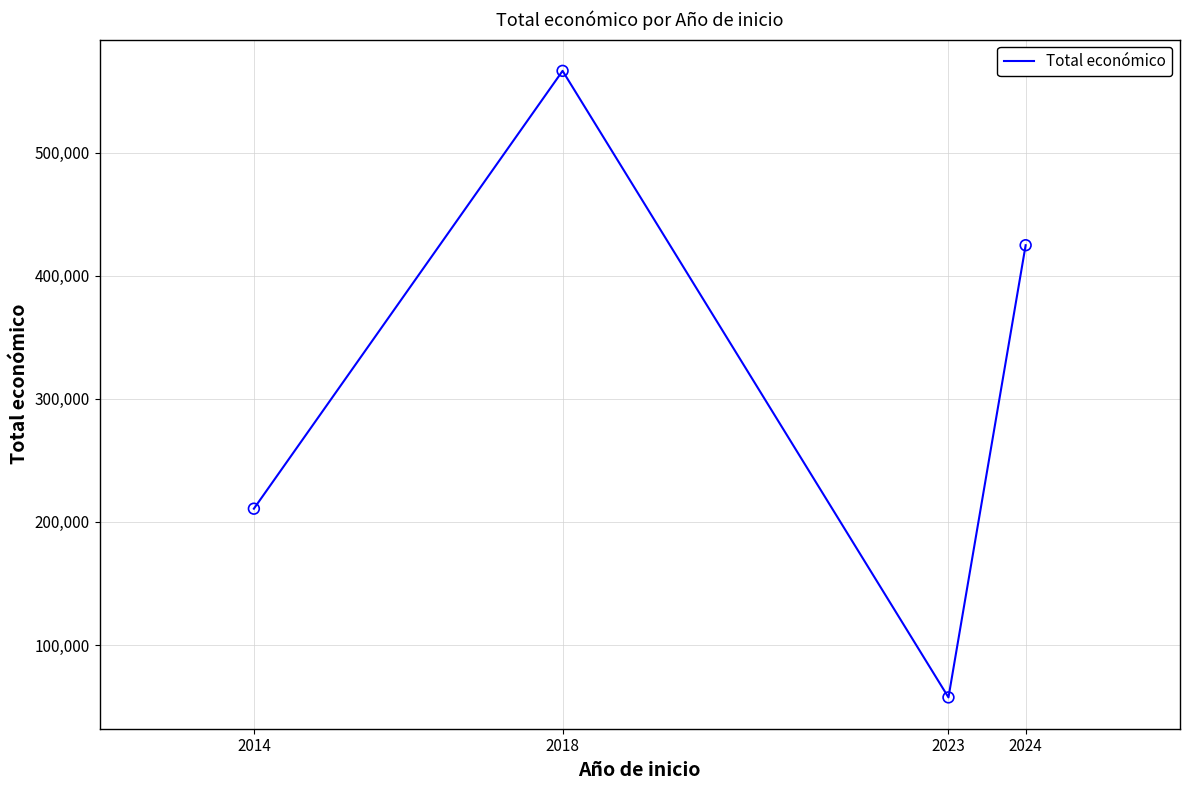

Which has a higher value, 2018 or 2014?

2018